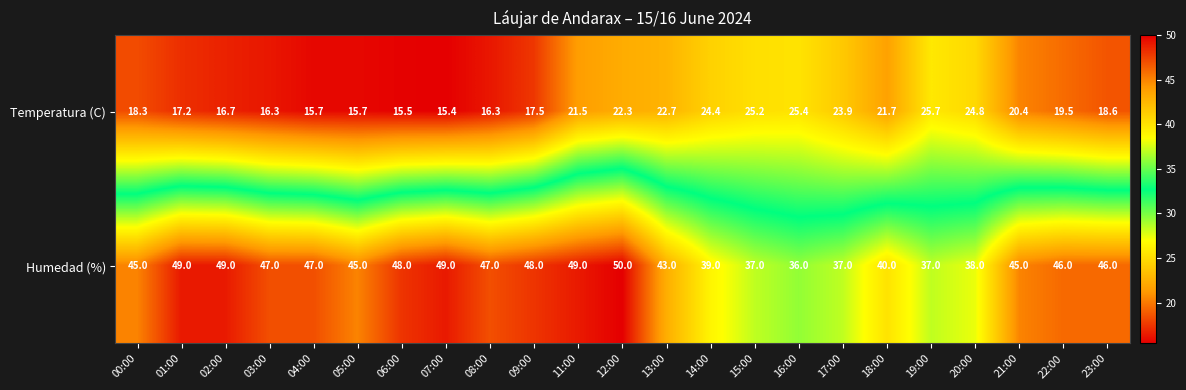

What is the difference between the highest and lowest values at 02:00?

32.3